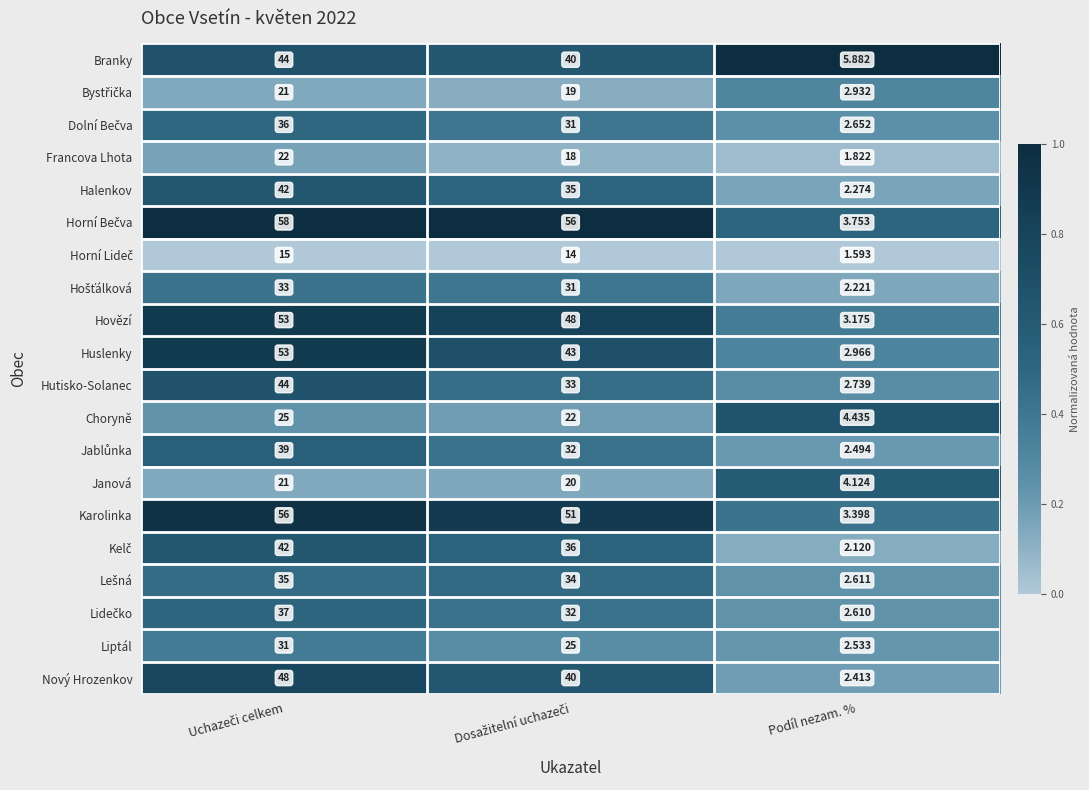

Which category has the lowest value in the Liptál series?

Podíl nezam. %